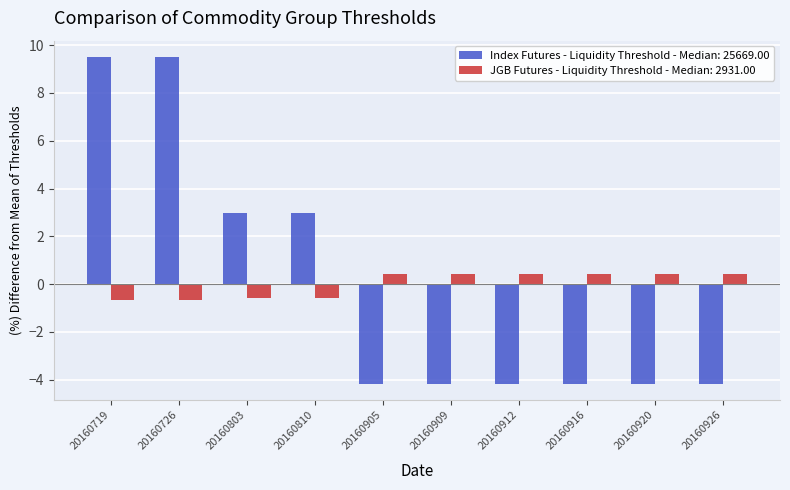

Reading left to right, what are all the values shown in this chart?

Index Futures - Liquidity Threshold - Median: 25669.00: 9.5	9.5	3.0	3.0	-4.2	-4.2	-4.2	-4.2	-4.2	-4.2
JGB Futures - Liquidity Threshold - Median: 2931.00: -0.7	-0.7	-0.6	-0.6	0.4	0.4	0.4	0.4	0.4	0.4